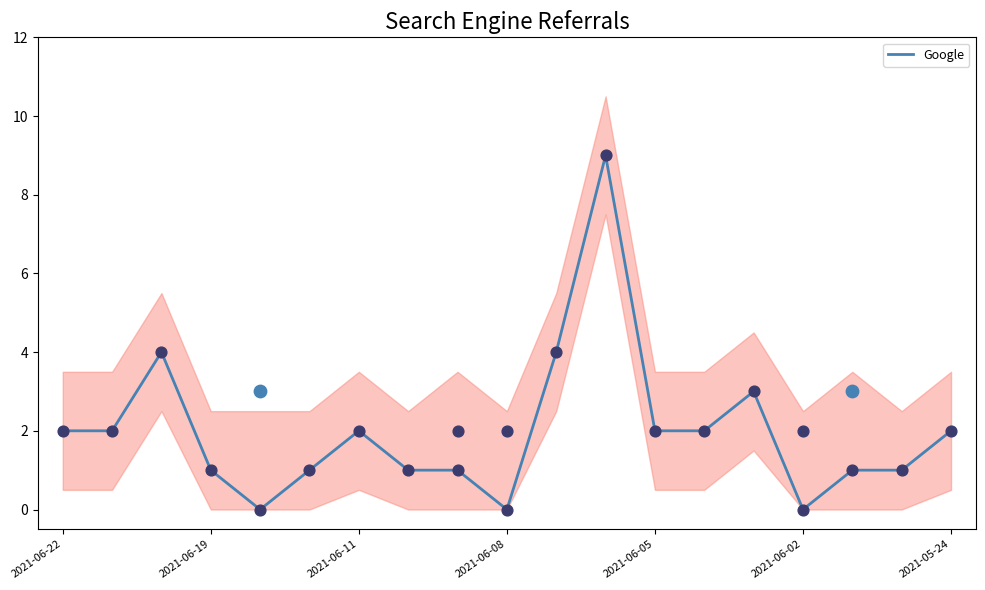

The Google series shows 2 at 2021-06-05. True or false?

True